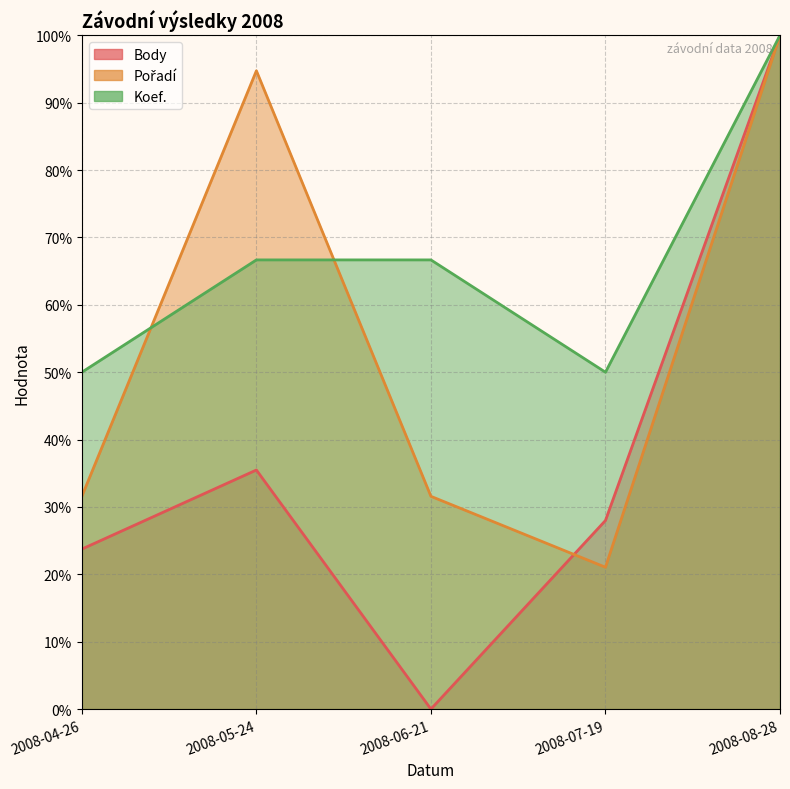

True or false: Koef. has a value of 119.2 at 2008-06-21.

False